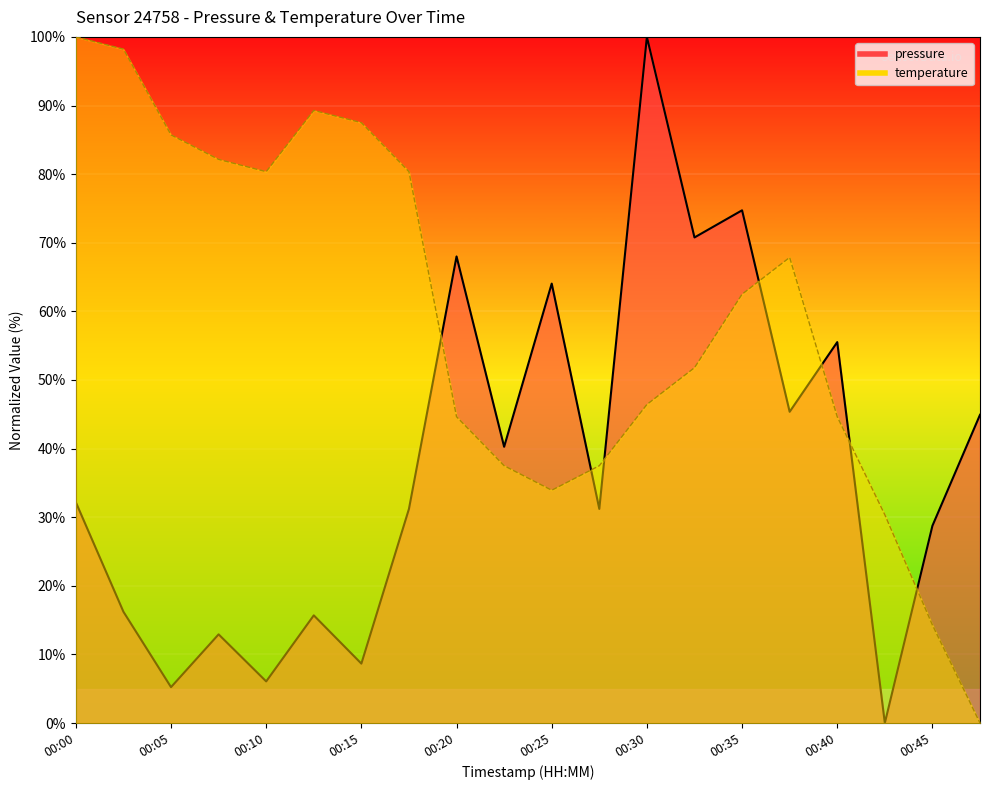

How many series are shown in this chart?

2